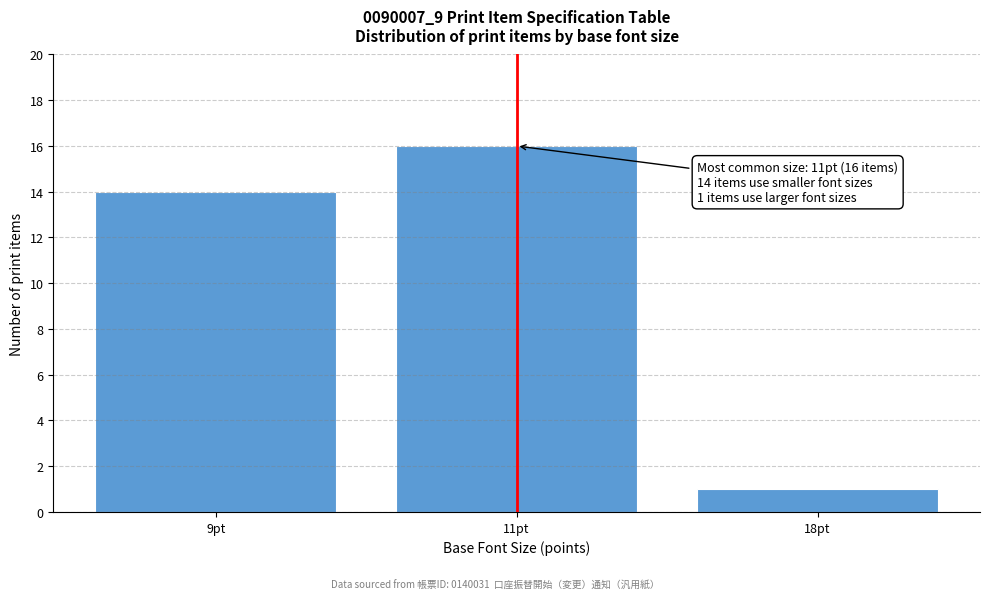

Reading left to right, what are all the values shown in this chart?

9pt=14	11pt=16	18pt=1